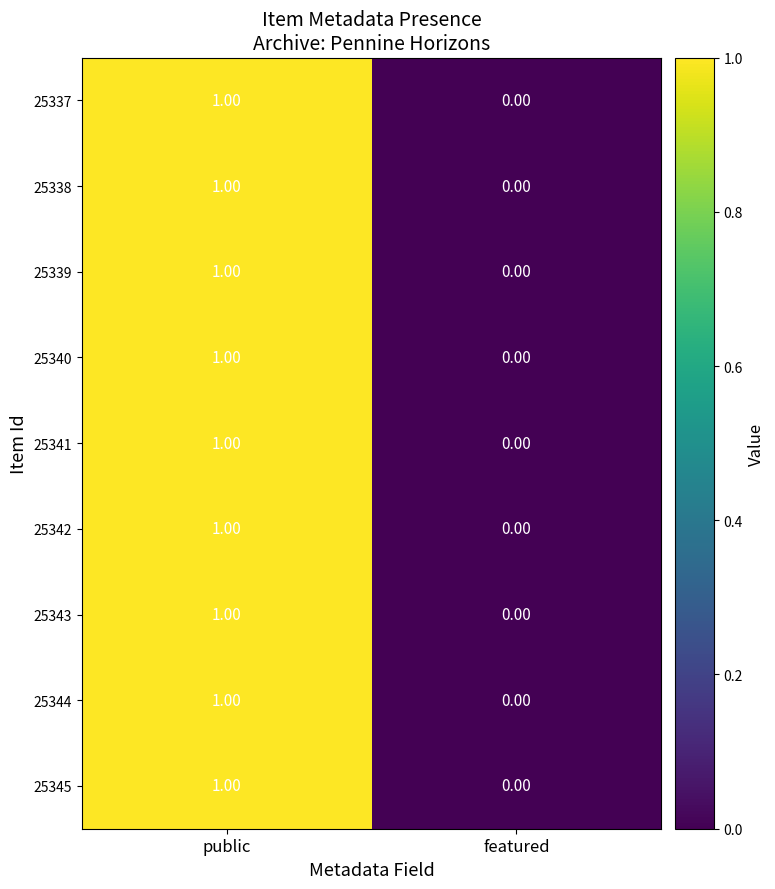

At which category is the sum across all series the highest?

public